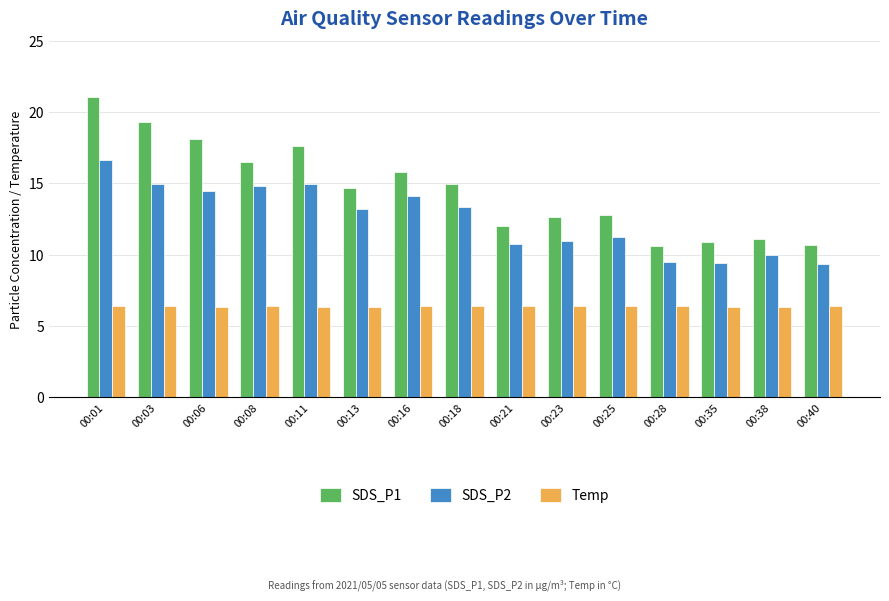

List the series in order of their overall mean, highest first.

SDS_P1, SDS_P2, Temp